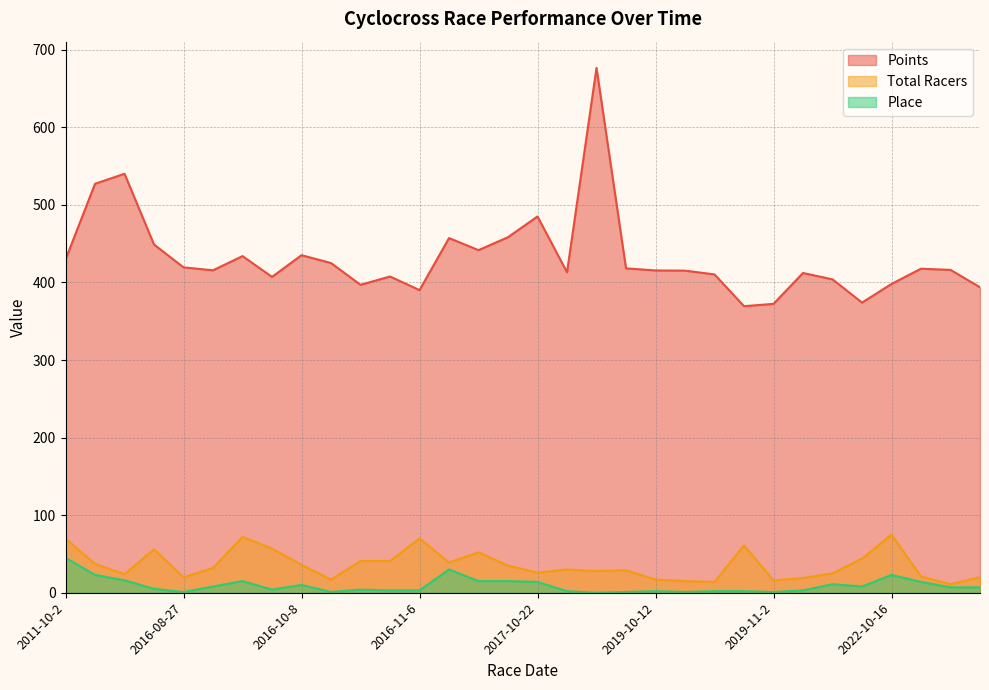

What is the sum of all Points values?

13827.2